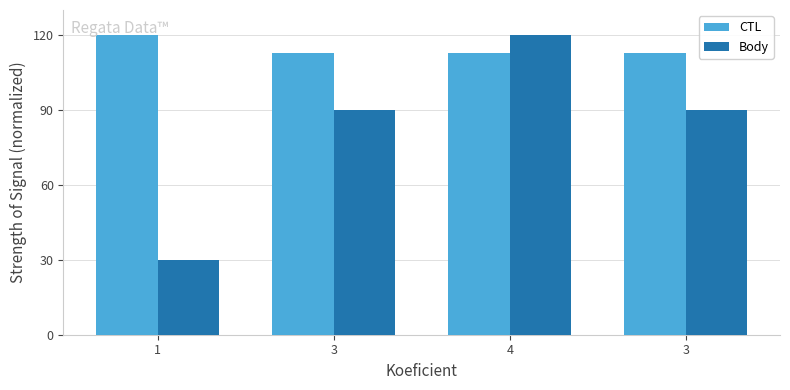

At which category is the sum across all series the highest?

4